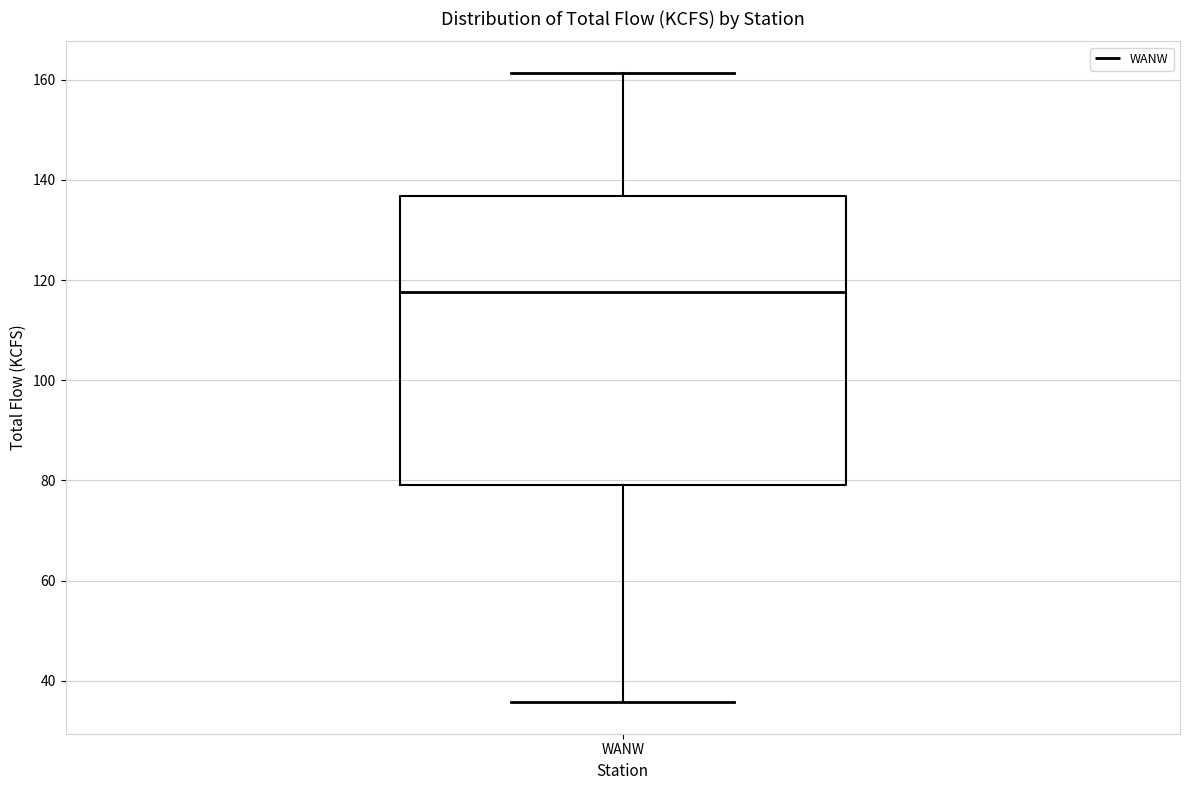

Transcribe this box plot: give where the median line is, the range the box spans, and where the two whiskers end, as read against the y-axis. The values are not printed on the chart, so give them approximately, as read against the axis.

median 118, box 80 to 136, whiskers 36 to 162